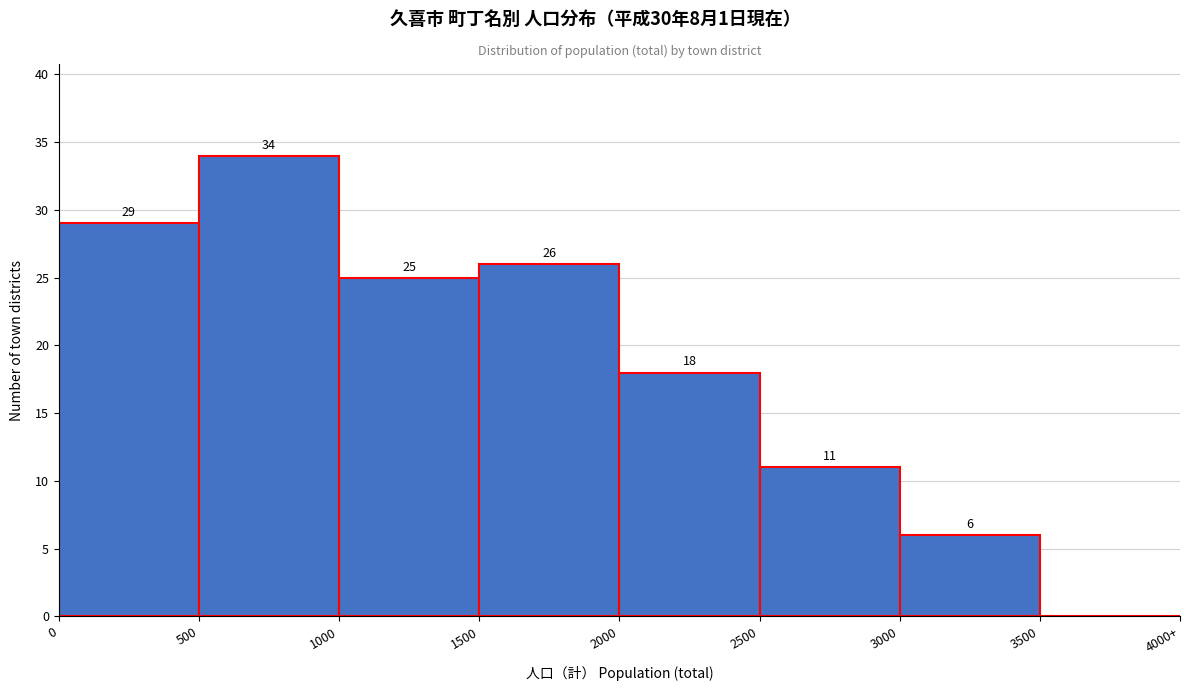

Reading left to right, what are all the values shown in this chart?

0=29	500=34	1000=25	1500=26	2000=18	2500=11	3000=6	3500=0